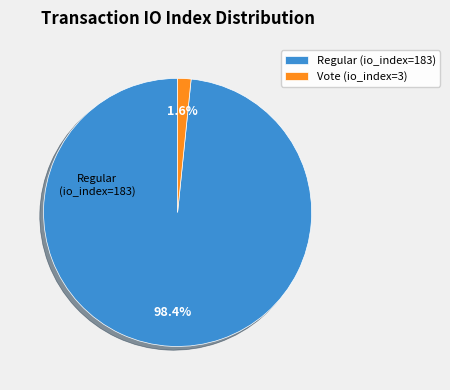

The Vote (io_index=3) slice represents 2% of the pie. True or false?

True